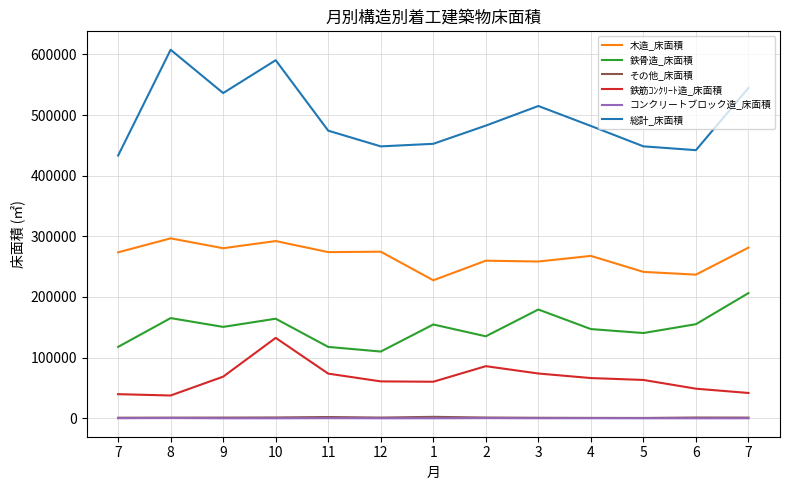

Is this an area chart (filled region under the line)?

No